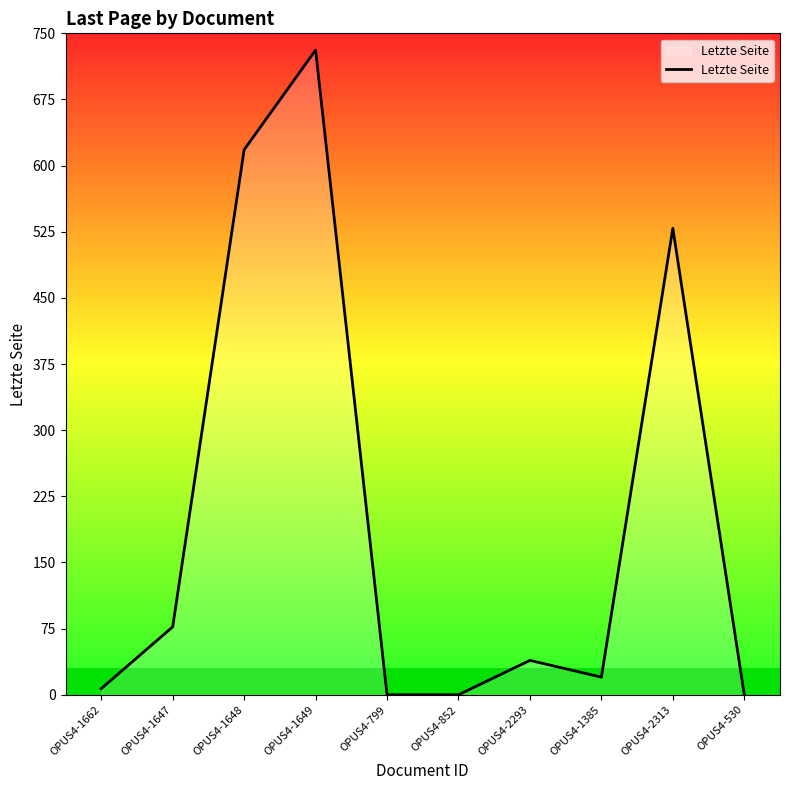

Between OPUS4-2293 and OPUS4-530, which is larger?

OPUS4-2293